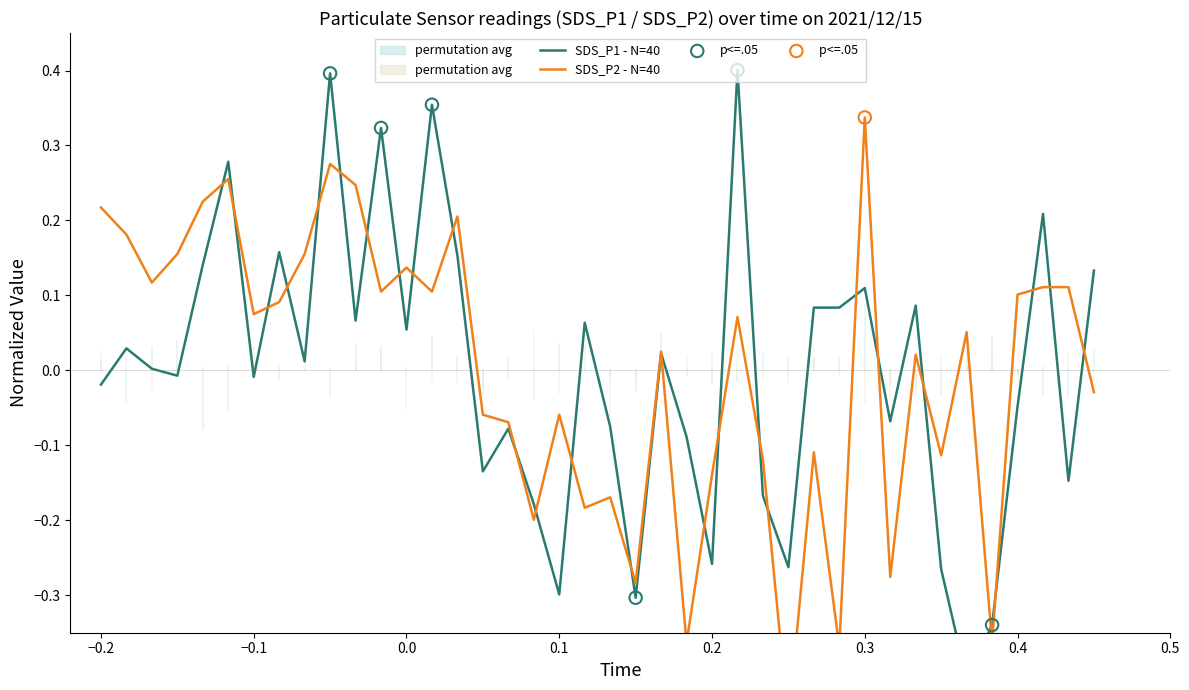

At how many categories does at least one series exceed 0?

27